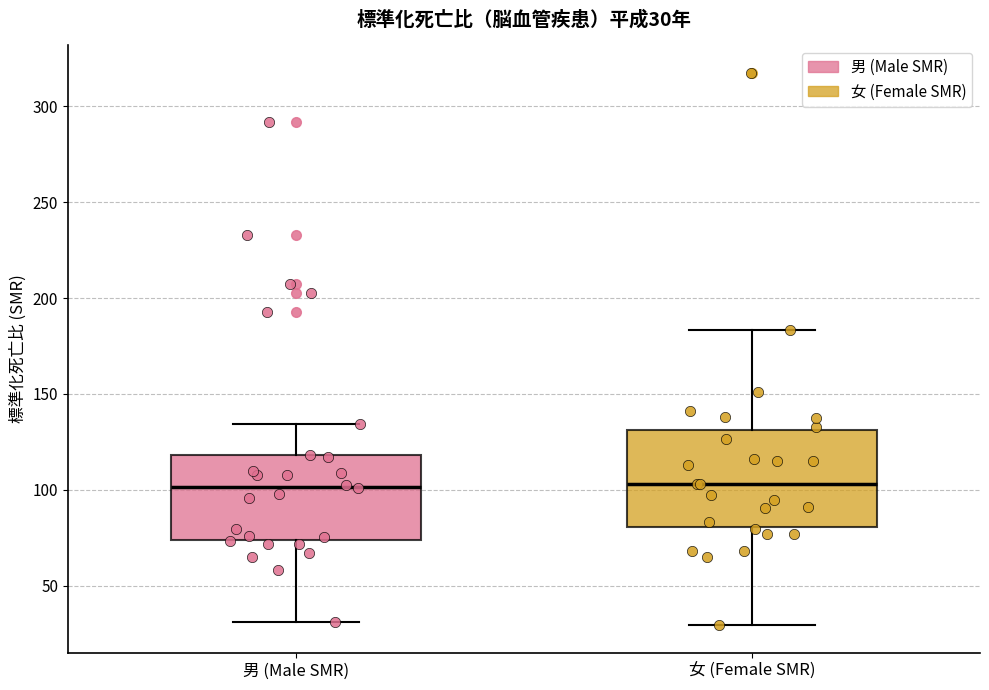

Comparing the boxes themselves (not the whiskers), which one is the tallest?

女 (Female SMR)